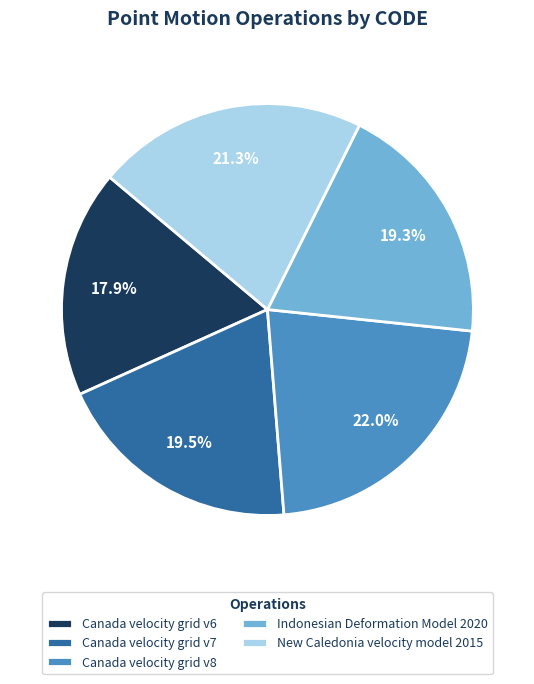

What is the total percentage of Canada velocity grid v8 and Canada velocity grid v6?

39.9%